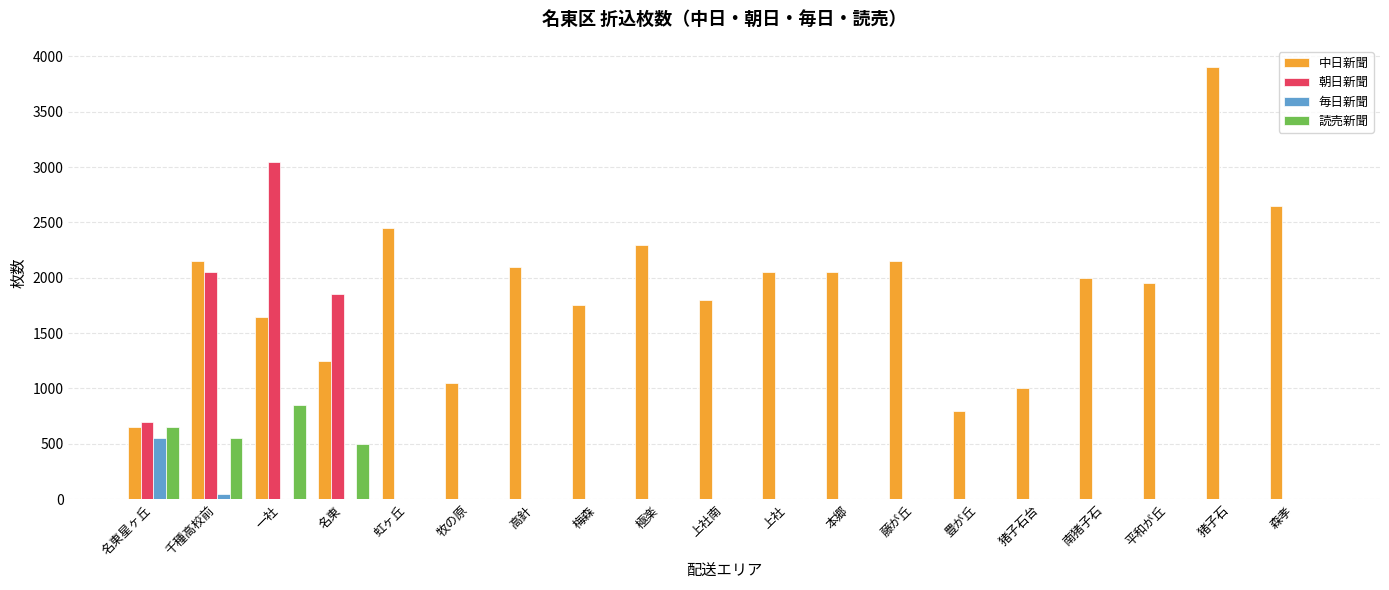

True or false: 朝日新聞 has a value of 0 at 上社南.

True